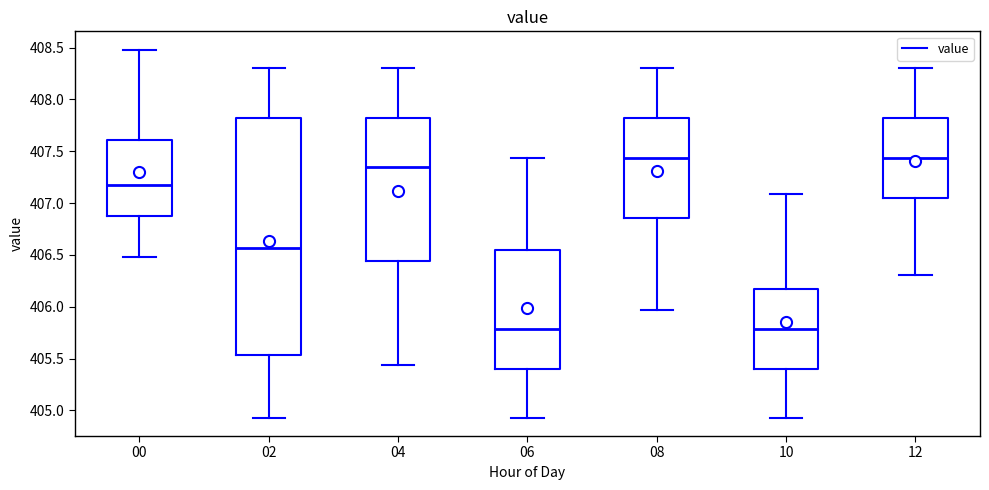

Reading left to right, read every box against the y-axis: the position of its median line, the range the box covers, and the ends of its whiskers. The values are not printed on the chart, so give them approximately, as read against the axis.

00: median 407.20, box 406.90 to 407.60, whiskers 406.50 to 408.50
02: median 406.55, box 405.55 to 407.85, whiskers 404.95 to 408.30
04: median 407.35, box 406.45 to 407.85, whiskers 405.45 to 408.30
06: median 405.80, box 405.40 to 406.55, whiskers 404.95 to 407.45
08: median 407.45, box 406.85 to 407.85, whiskers 405.95 to 408.30
10: median 405.80, box 405.40 to 406.20, whiskers 404.95 to 407.10
12: median 407.45, box 407.05 to 407.85, whiskers 406.30 to 408.30